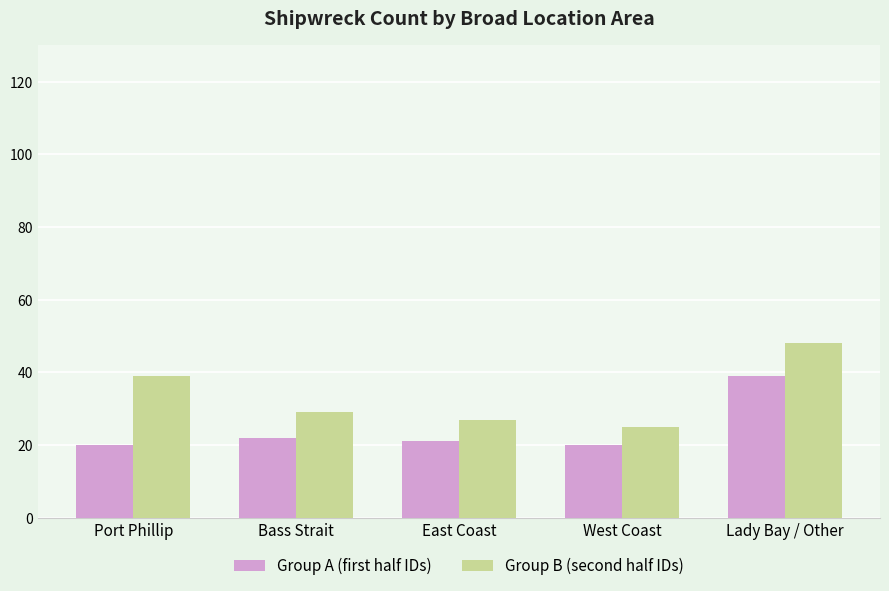

At how many categories does at least one series exceed 33?

2